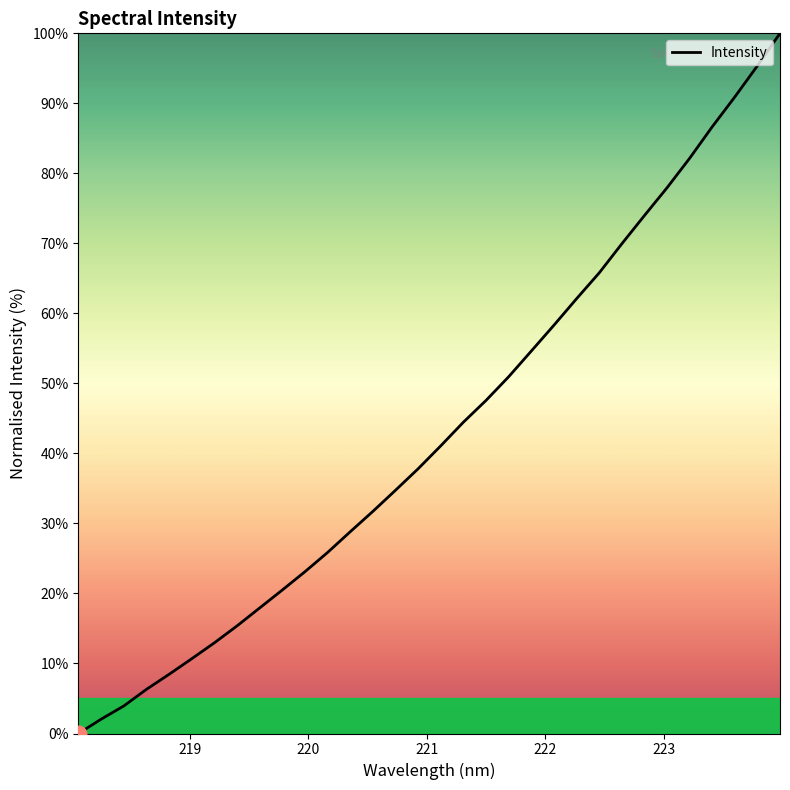

How many lines are shown in the chart?

1